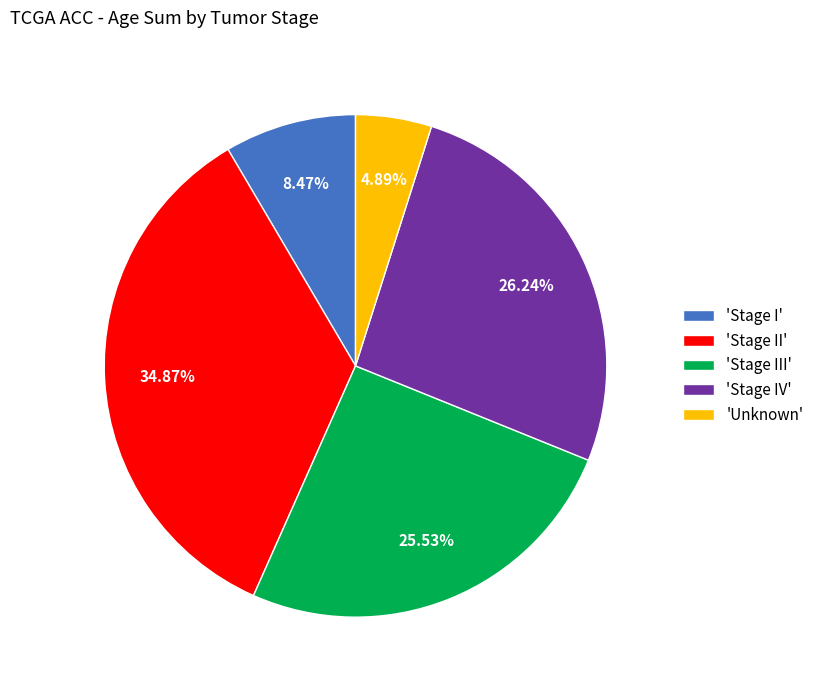

Which slice is the smallest?

'Unknown'